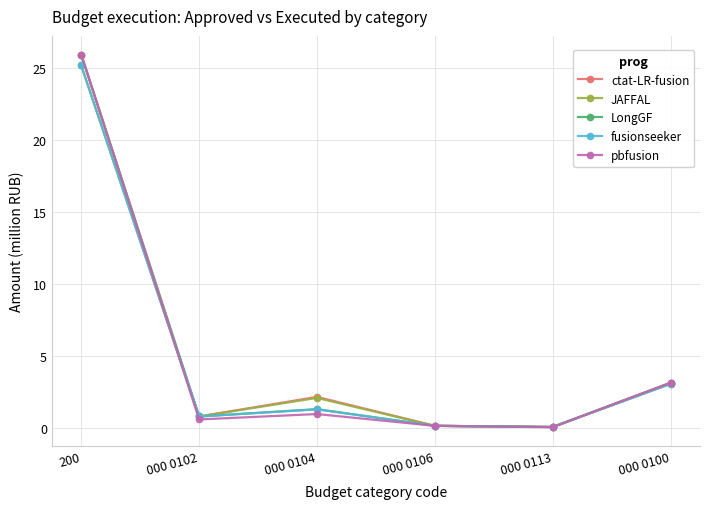

At which category does the chart reach its peak across all series?

200